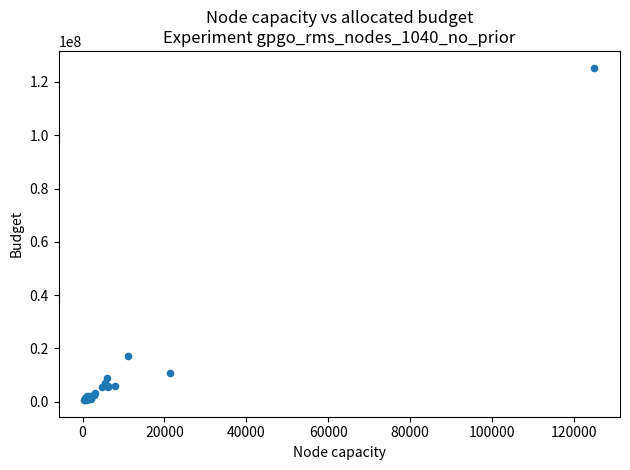

What Y value in the scatter plot is closest to 62994069?

17130254.8